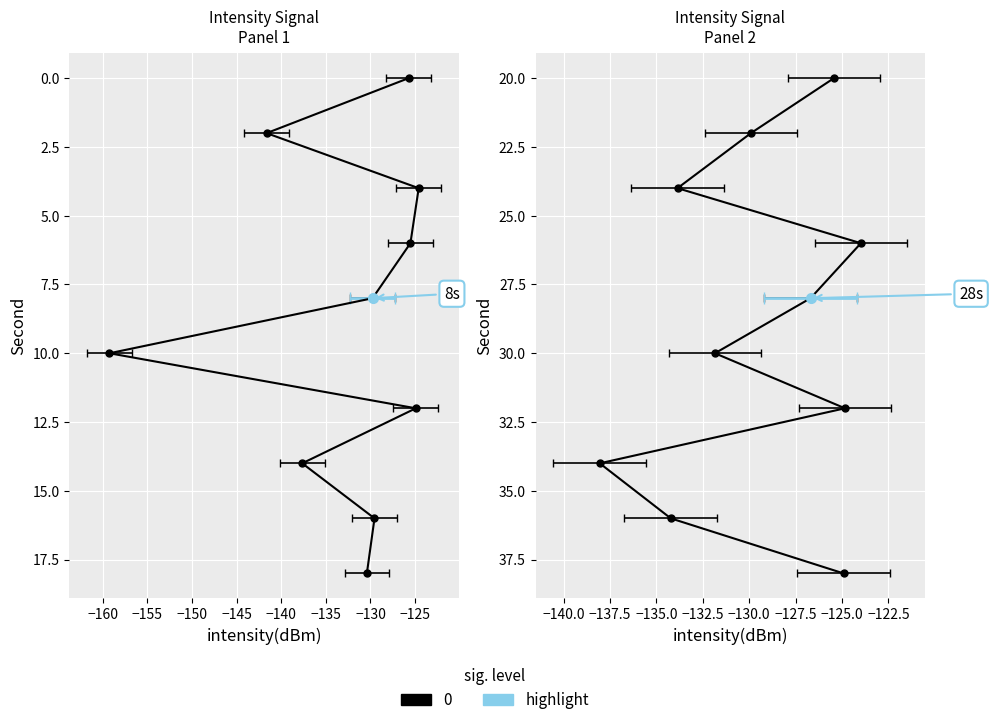

Where is the first local maximum?

4